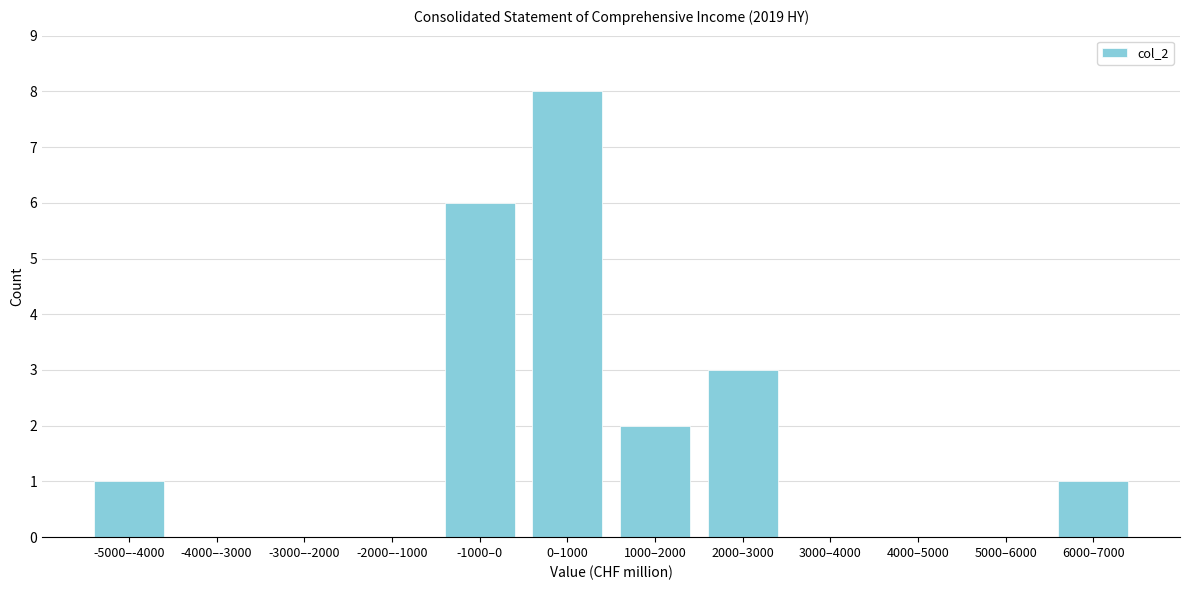

Reading right to left, transcribe all the data shown in this chart.

6000–7000=1	5000–6000=0	4000–5000=0	3000–4000=0	2000–3000=3	1000–2000=2	0–1000=8	-1000–0=6	-2000–-1000=0	-3000–-2000=0	-4000–-3000=0	-5000–-4000=1